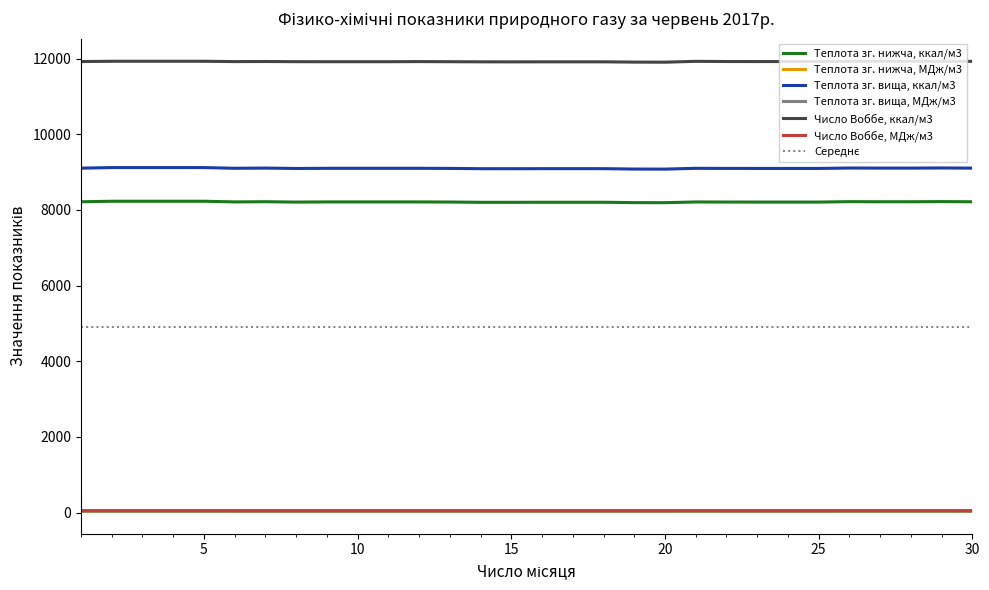

Which series has the widest spread of values?

Теплота зг. вища, ккал/м3